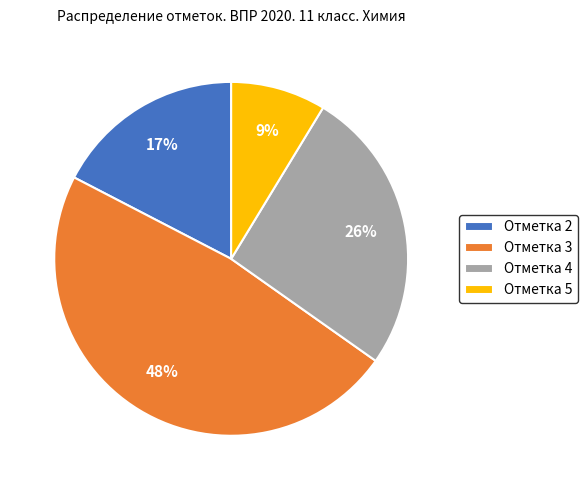

Rank the categories by value from lowest to highest.

Отметка 5, Отметка 2, Отметка 4, Отметка 3